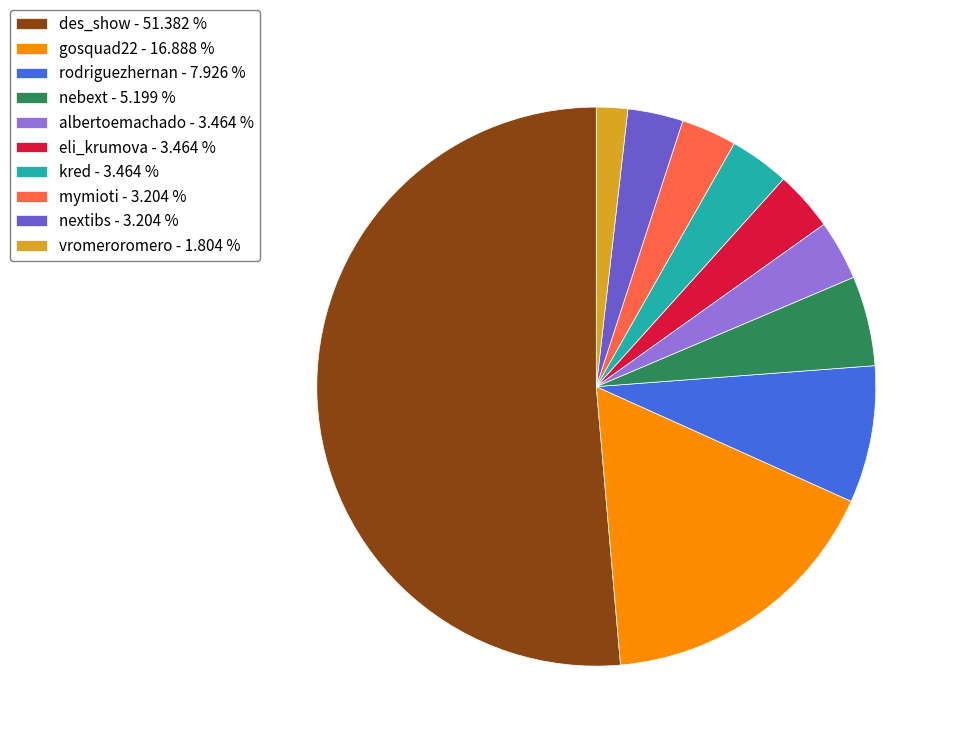

What is the ratio of the value at nebext - 5.199 % to the value at kred - 3.464 %?

1.5